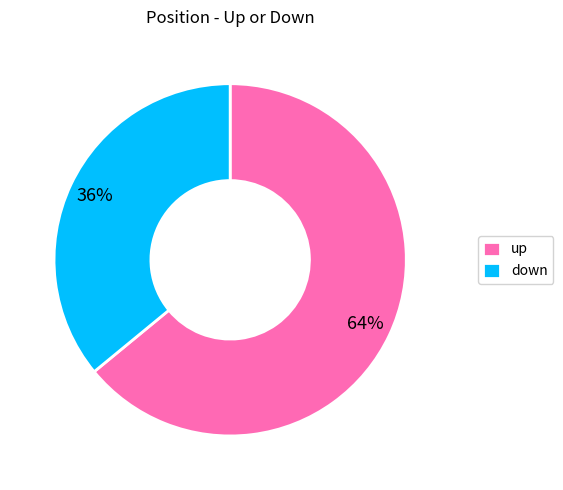

Do up and down together represent more than half of the pie?

Yes